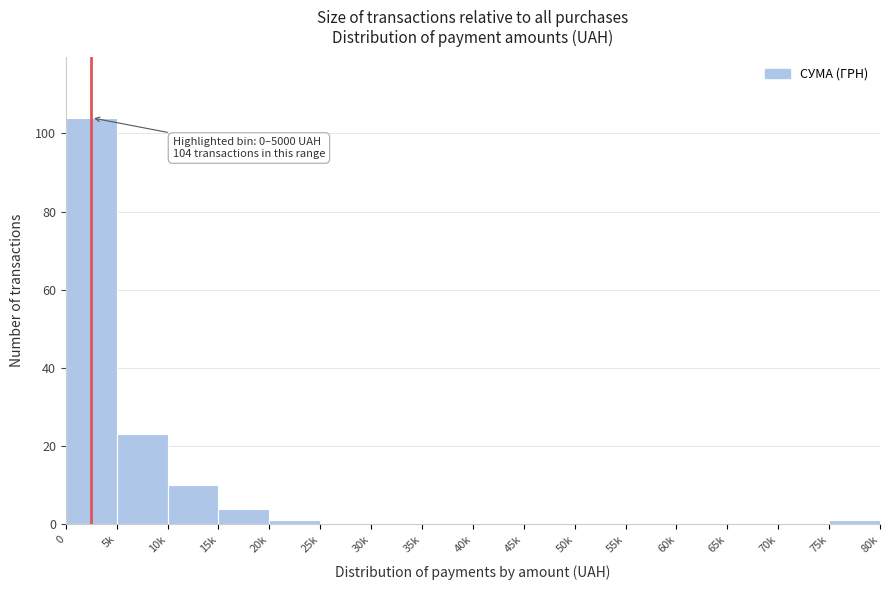

Reading left to right, what are all the values shown in this chart?

0=104	5k=23	10k=10	15k=4	20k=1	25k=0	30k=0	35k=0	40k=0	45k=0	50k=0	55k=0	60k=0	65k=0	70k=0	75k=1